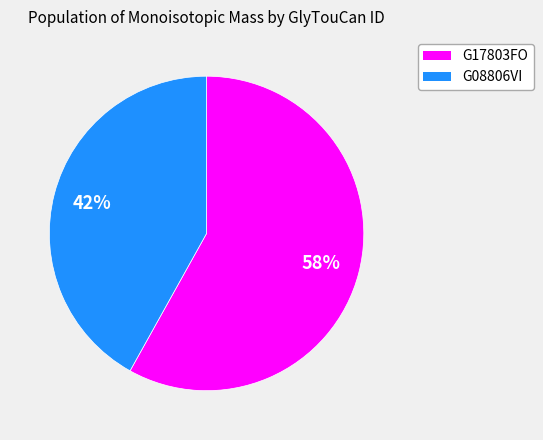

Is it true that G17803FO is 58% of the pie?

True